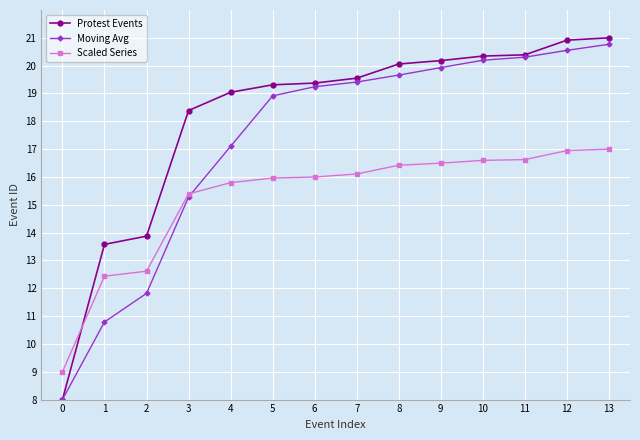

What is the average value of the Scaled Series series?

15.2